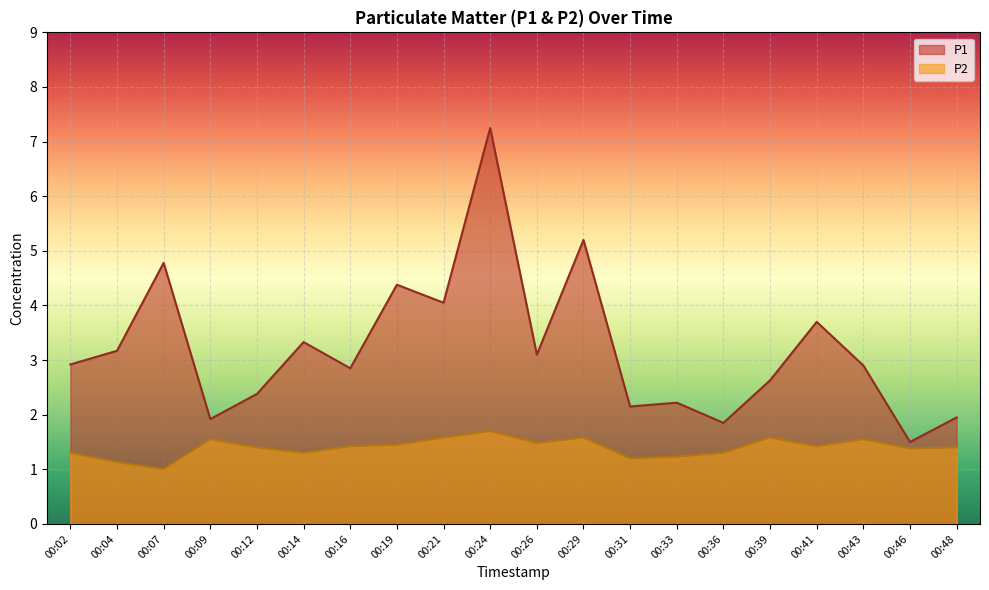

The value of P1 at 00:24 is 11.9. True or false?

False